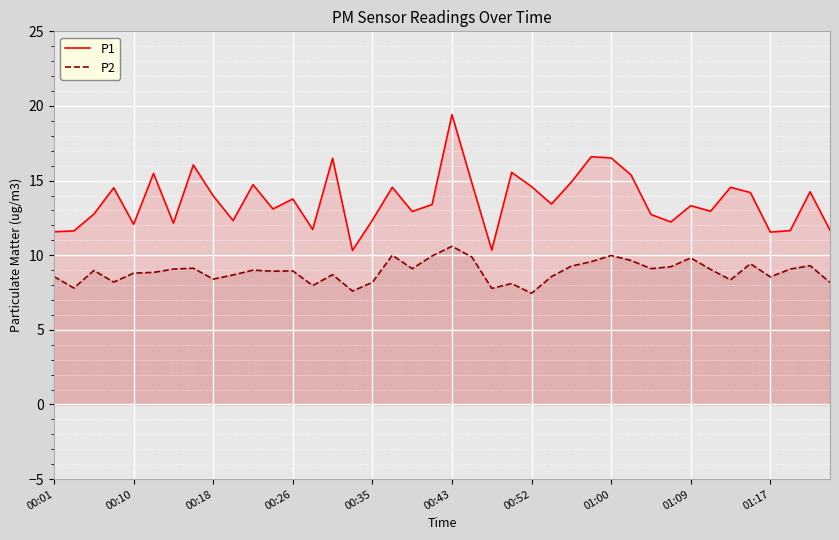

List the series in order of their peak value, highest first.

P1, P2